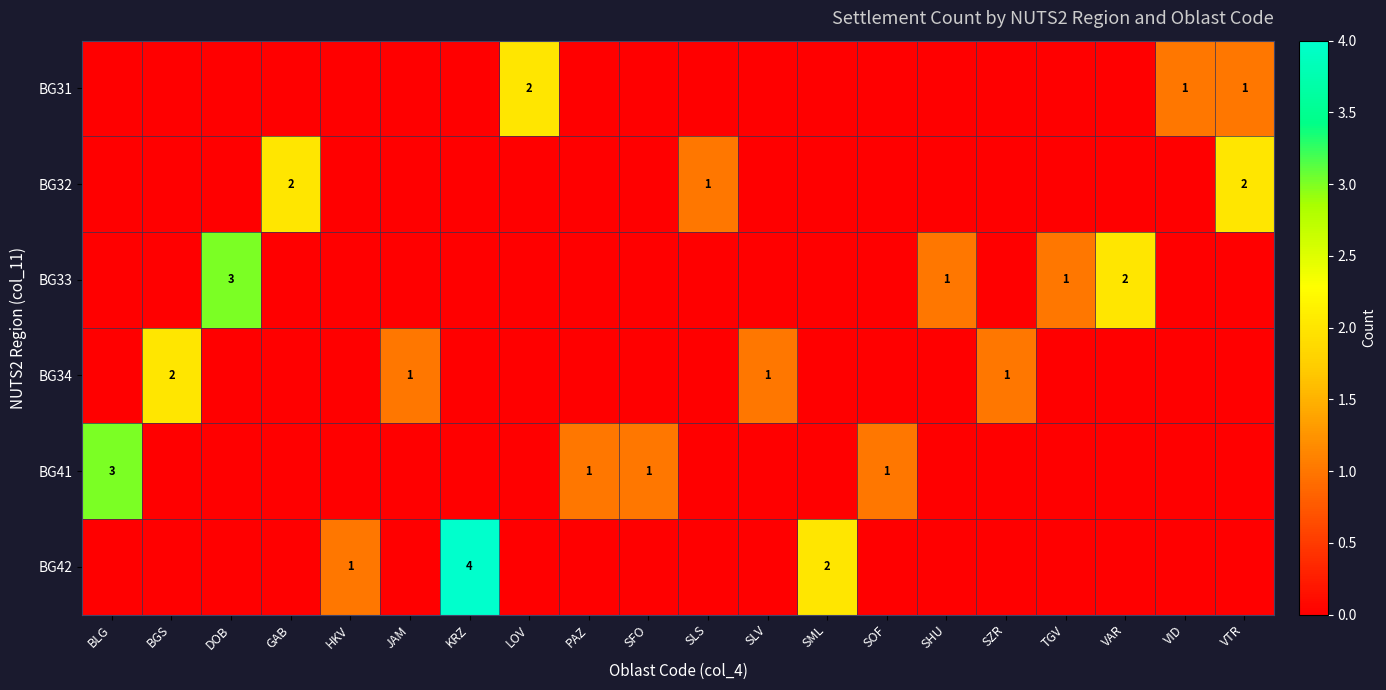

Is it true that BG42 equals 4 at KRZ?

True